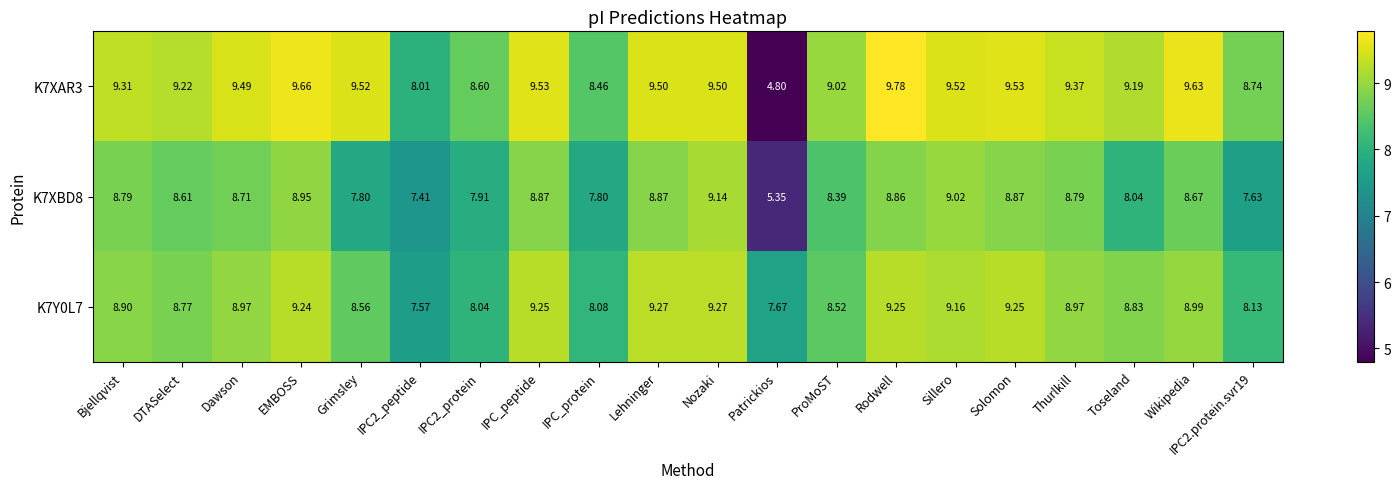

What is the greatest value displayed?

9.8